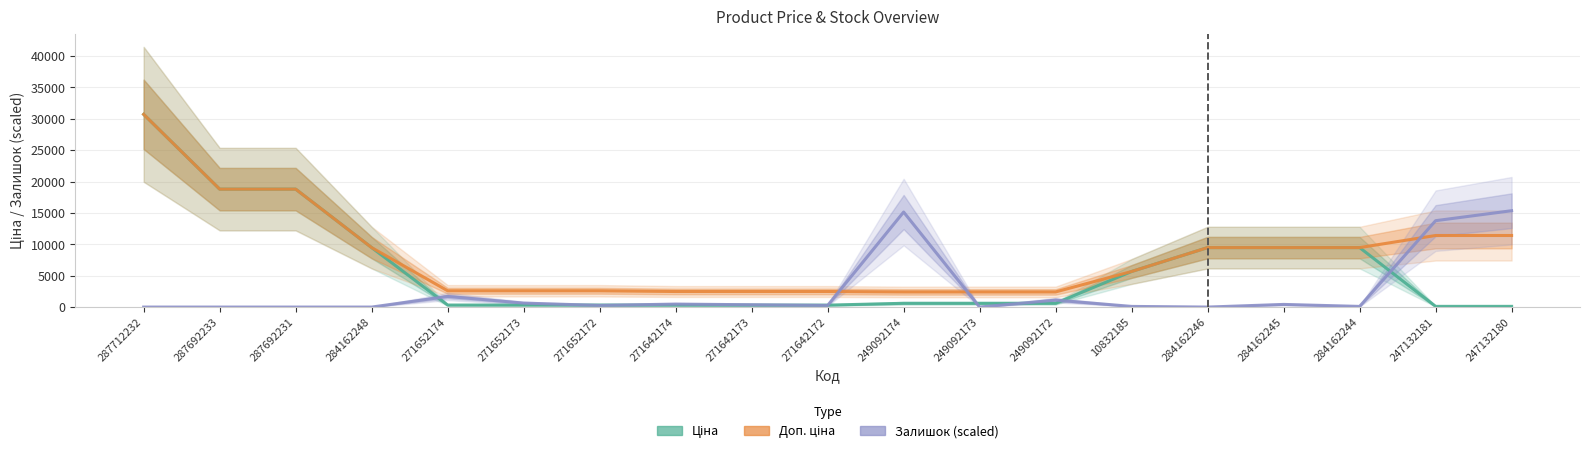

After their last crossing, which series has the higher values: Залишок (scaled) or Ціна?

Залишок (scaled)